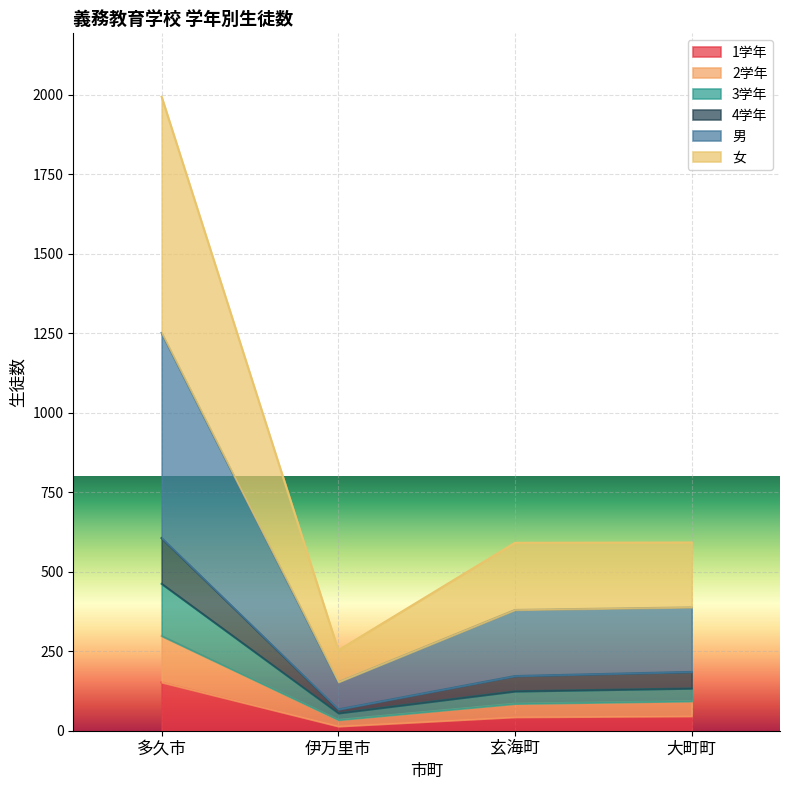

What position from the left is 伊万里市?

2